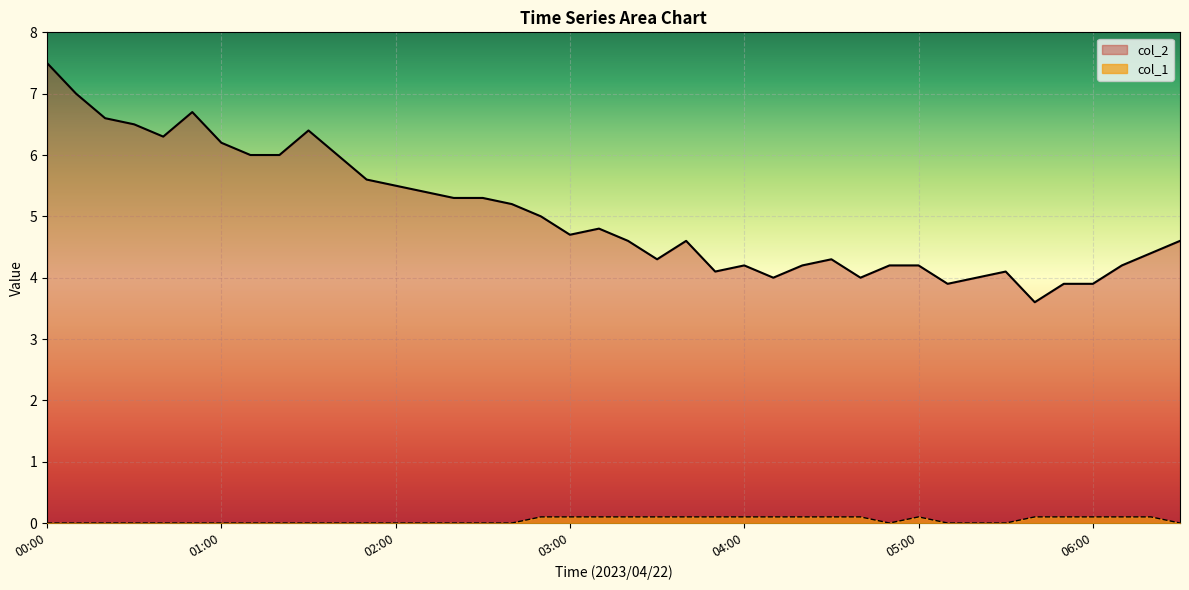

What is the label of the 3rd point from the right?

06:10